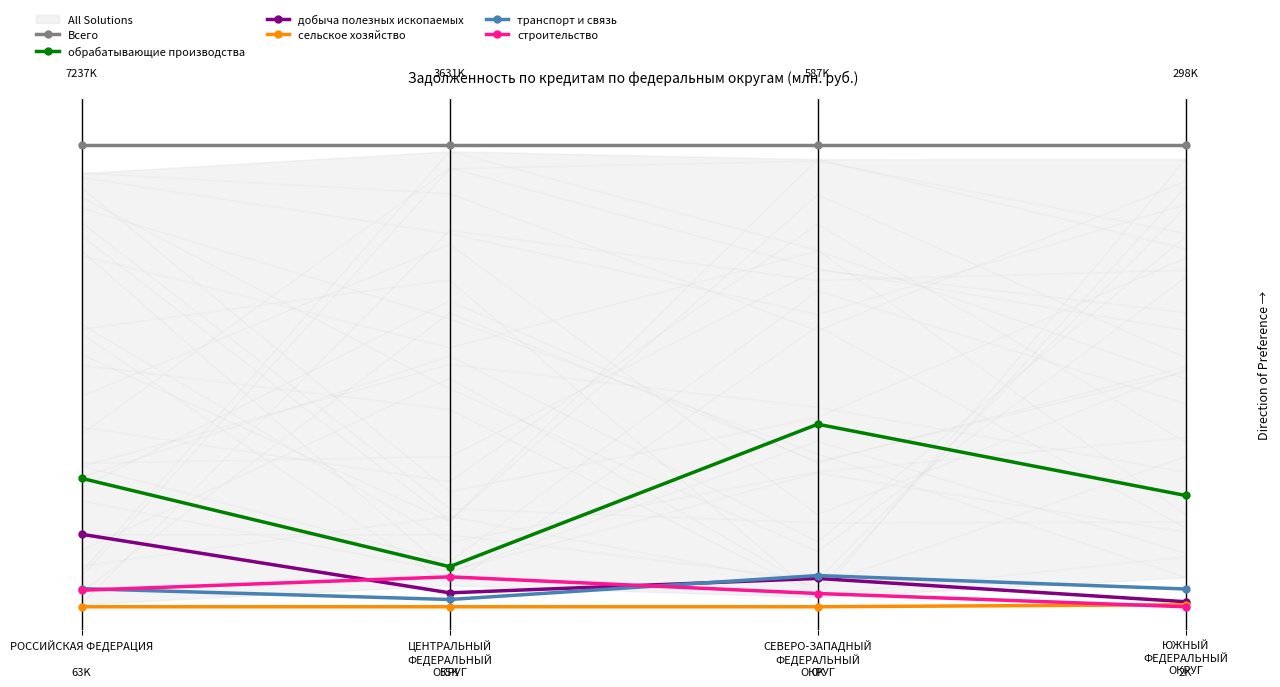

True or false: обрабатывающие производства and сельское хозяйство cross at least once.

False